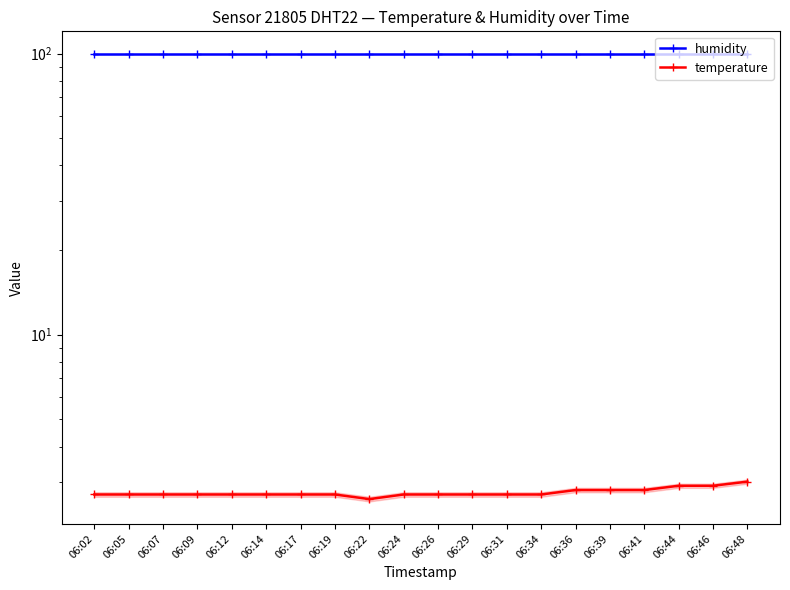

Rank the series by their maximum value, from lowest to highest.

temperature, humidity